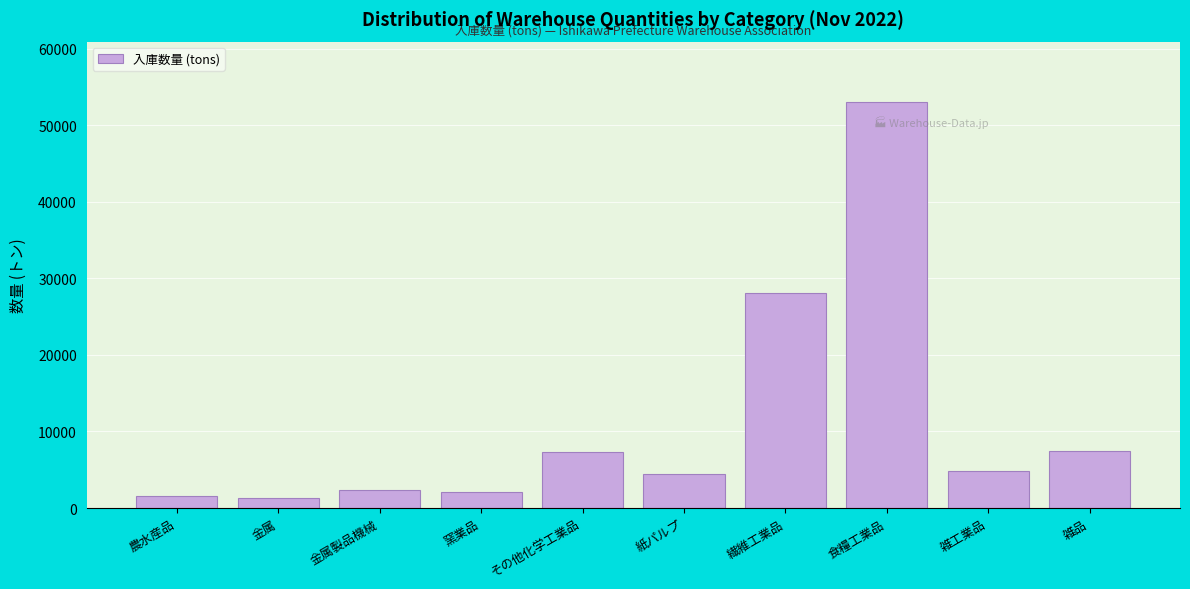

Is it true that the value at 繊維工業品 is 41038.5?

False